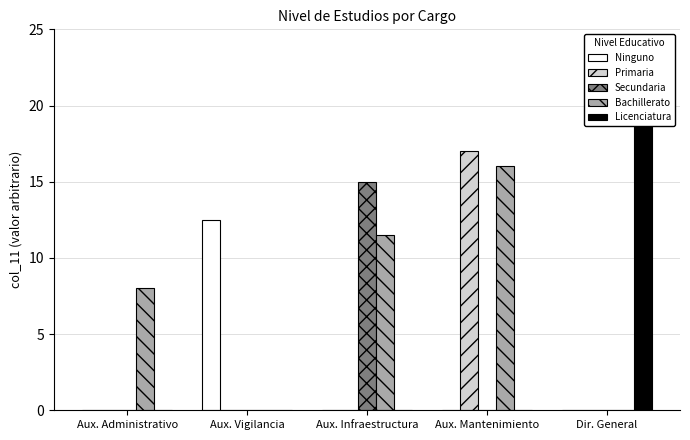

What position from the right is Aux. Vigilancia?

4